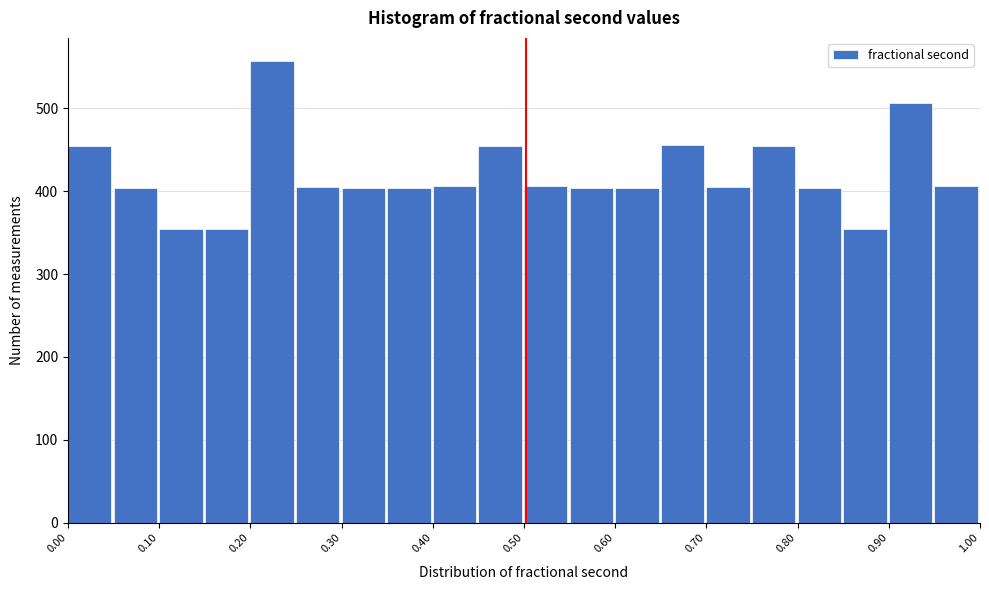

Reading left to right, list every bar in this chart as the range it spans on the x-axis followed by its height. The values are not printed on the chart, so give them approximately, as read against the axis.

0.00 to 0.05: 450
0.05 to 0.10: 400
0.10 to 0.15: 350
0.15 to 0.20: 350
0.20 to 0.25: 560
0.25 to 0.30: 410
0.30 to 0.35: 400
0.35 to 0.40: 400
0.40 to 0.45: 410
0.45 to 0.50: 450
0.50 to 0.55: 410
0.55 to 0.60: 400
0.60 to 0.65: 400
0.65 to 0.70: 460
0.70 to 0.75: 410
0.75 to 0.80: 460
0.80 to 0.85: 400
0.85 to 0.90: 350
0.90 to 0.95: 510
0.95 to 1.00: 410